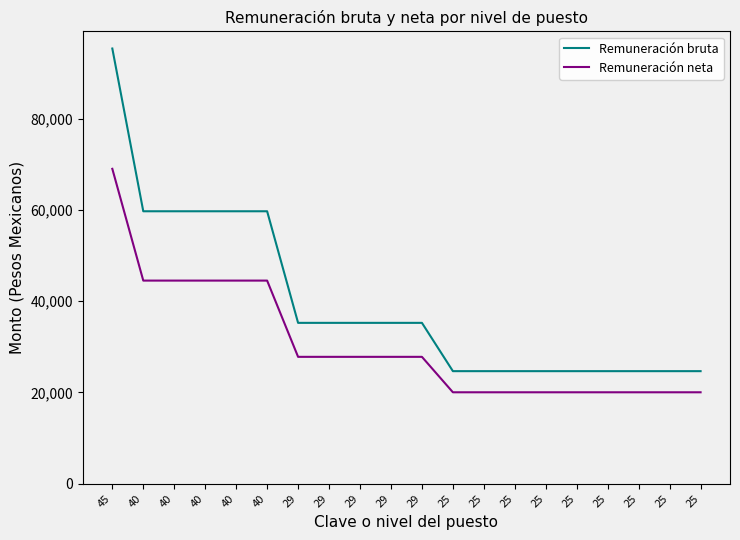

What are all the series names shown in the legend?

Remuneración bruta, Remuneración neta